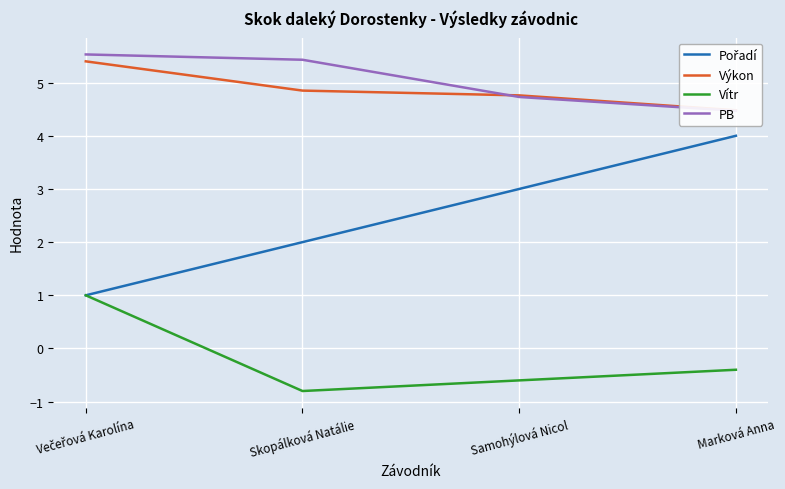

At Marková Anna, list the series in order from smallest to largest.

Vítr, Pořadí, PB, Výkon